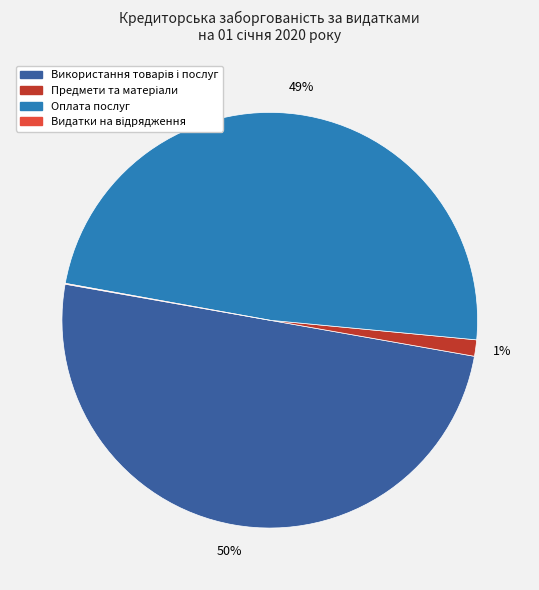

To the nearest percent, what is the average slice percentage?

25%